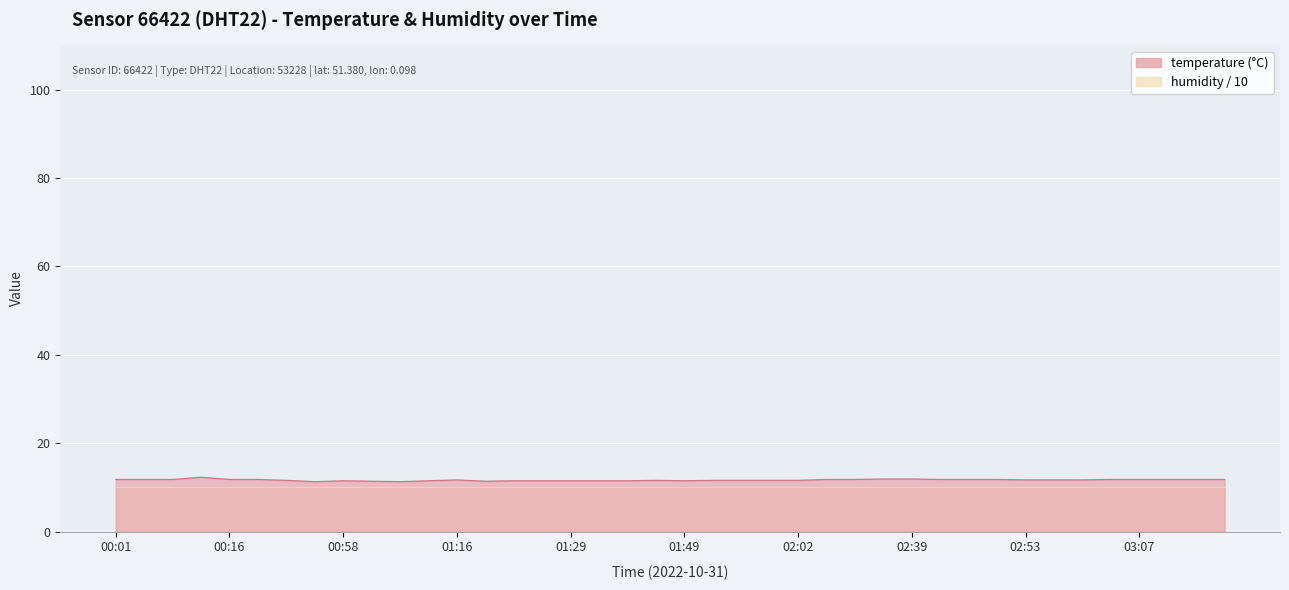

What is the change in value from 00:16 to 01:29?

-0.3